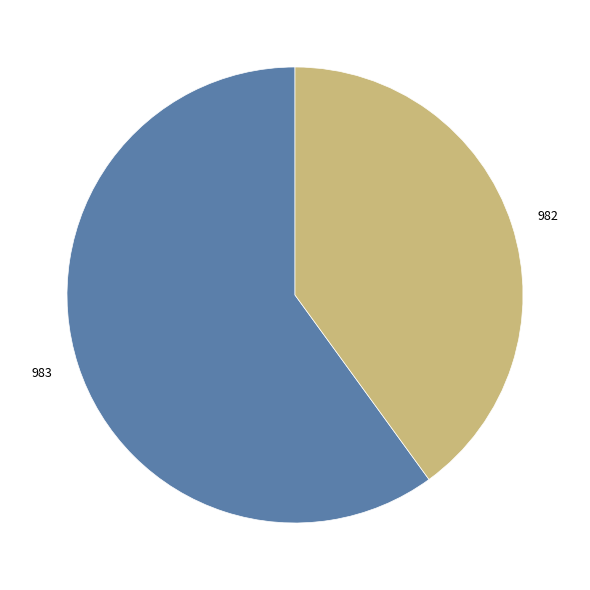

Does any single category account for the majority?

Yes